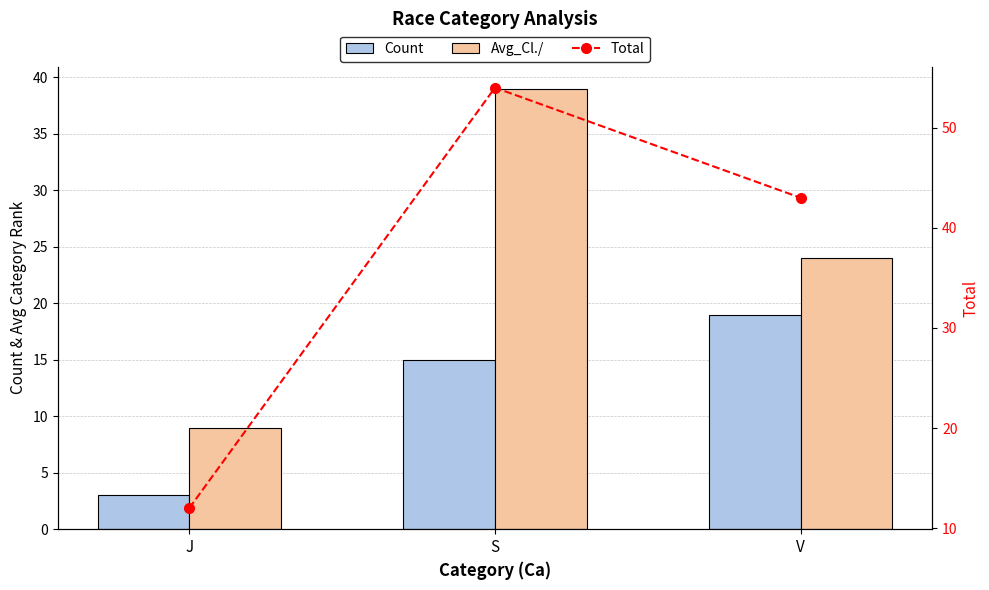

Which has a higher value, V or J?

V